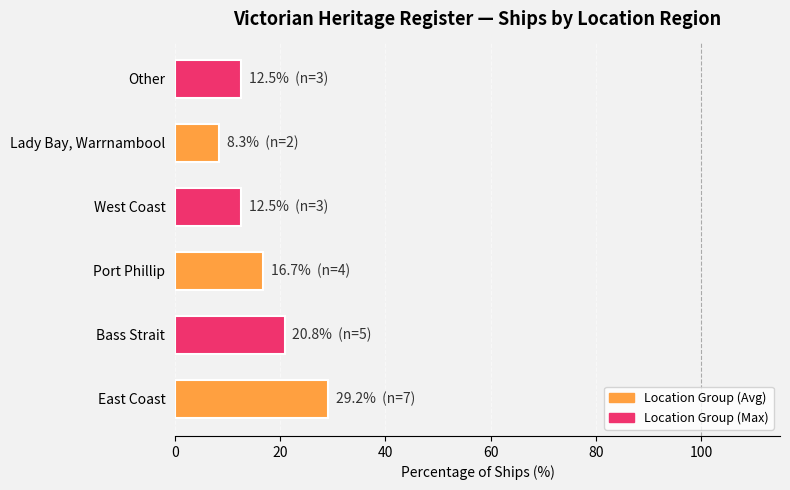

What is the maximum value shown in the chart?

29.2